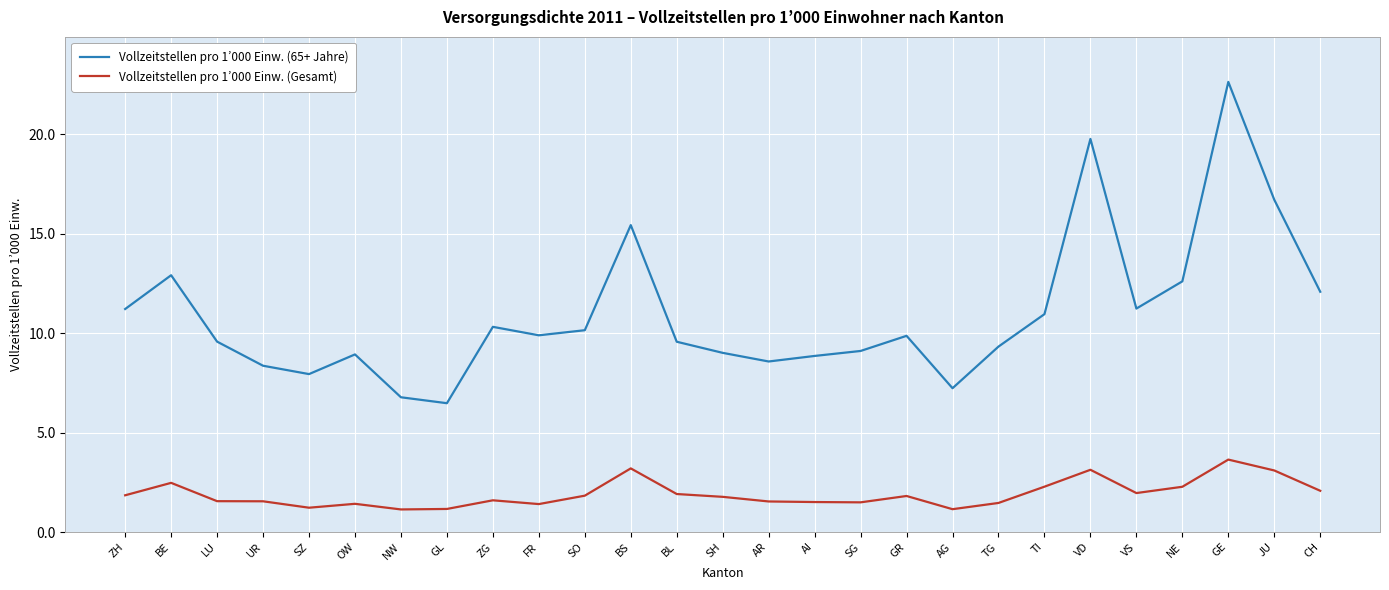

What position from the right is VD?

6